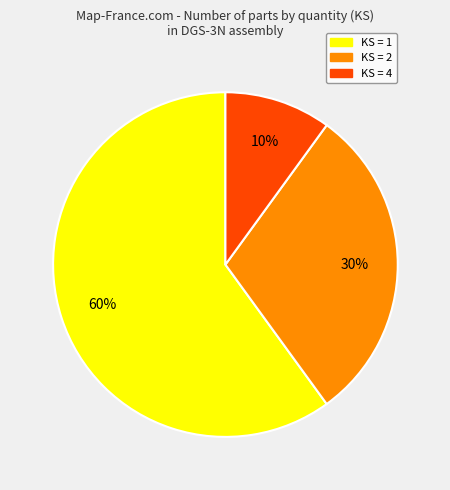

Is there any slice that represents more than half of the pie?

Yes